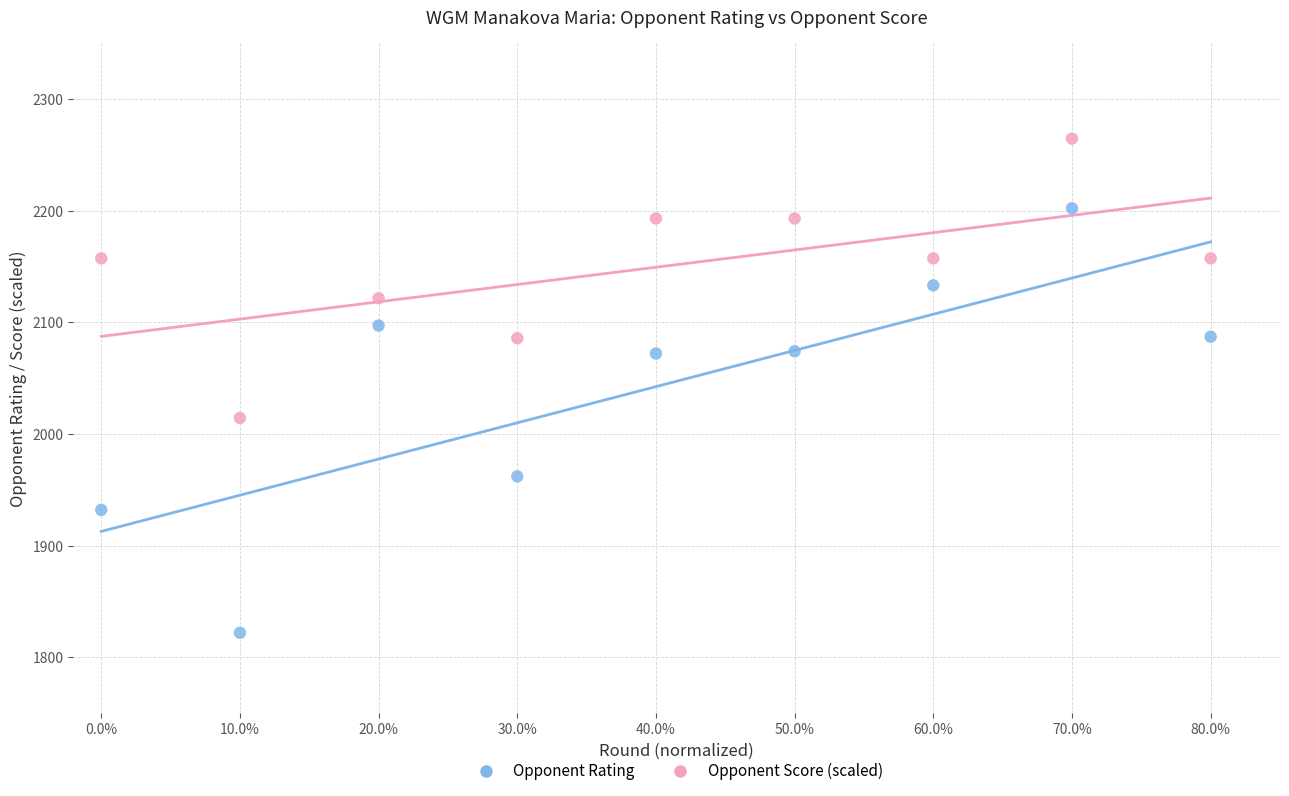

Which series reaches the maximum Y coordinate?

Opponent Score (scaled)